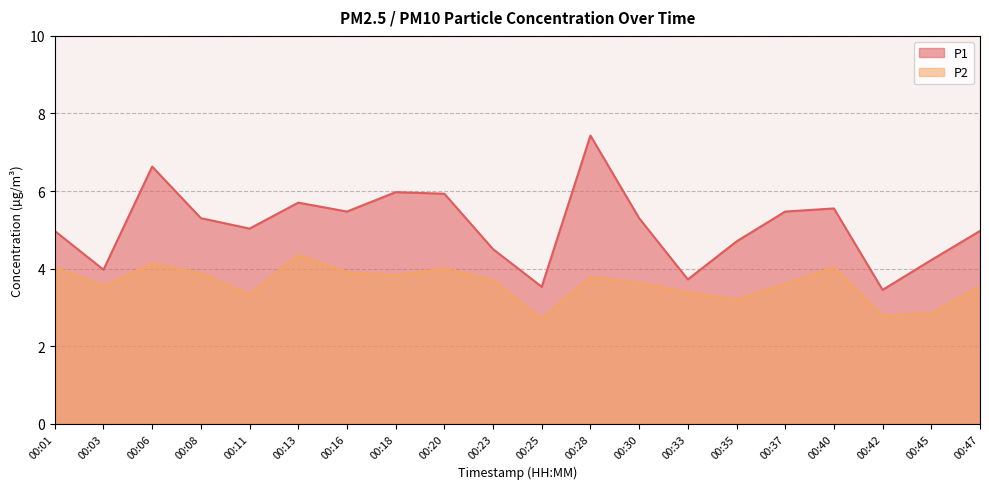

What are all the series names shown in the legend?

P1, P2